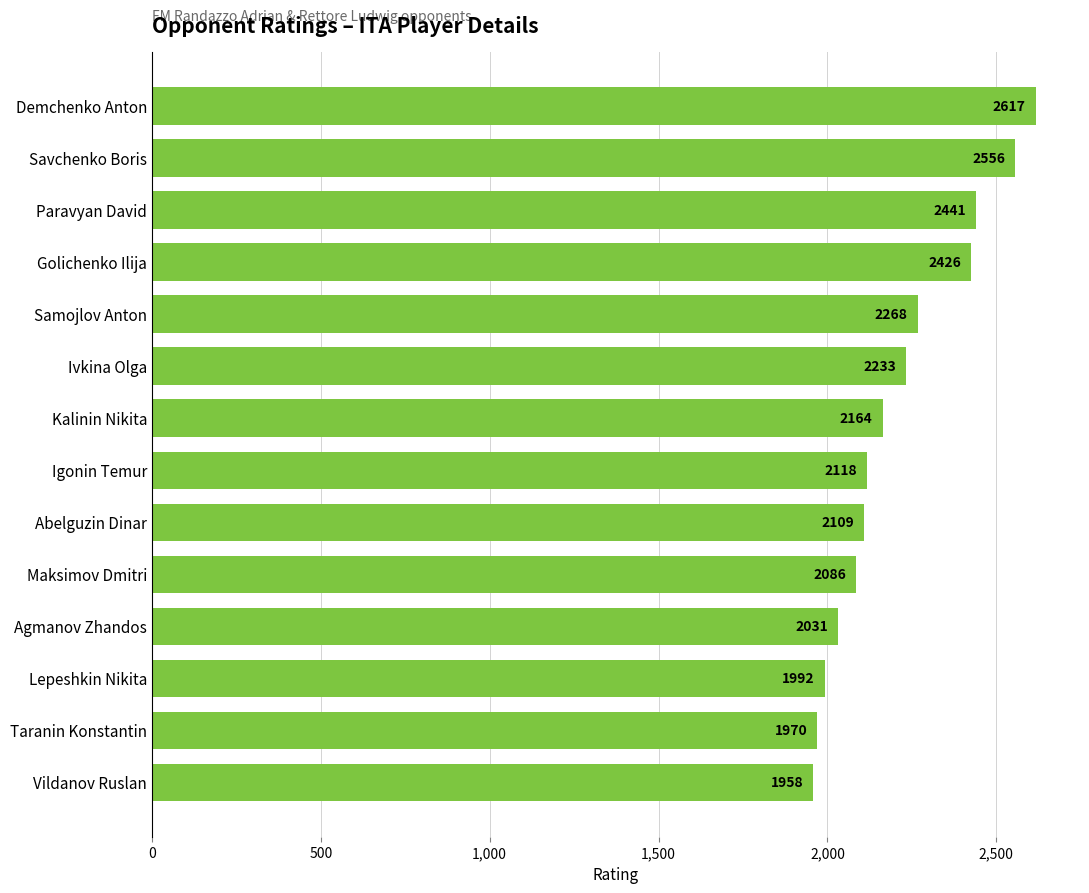

What is the label of the 13th bar from the bottom?

Savchenko Boris